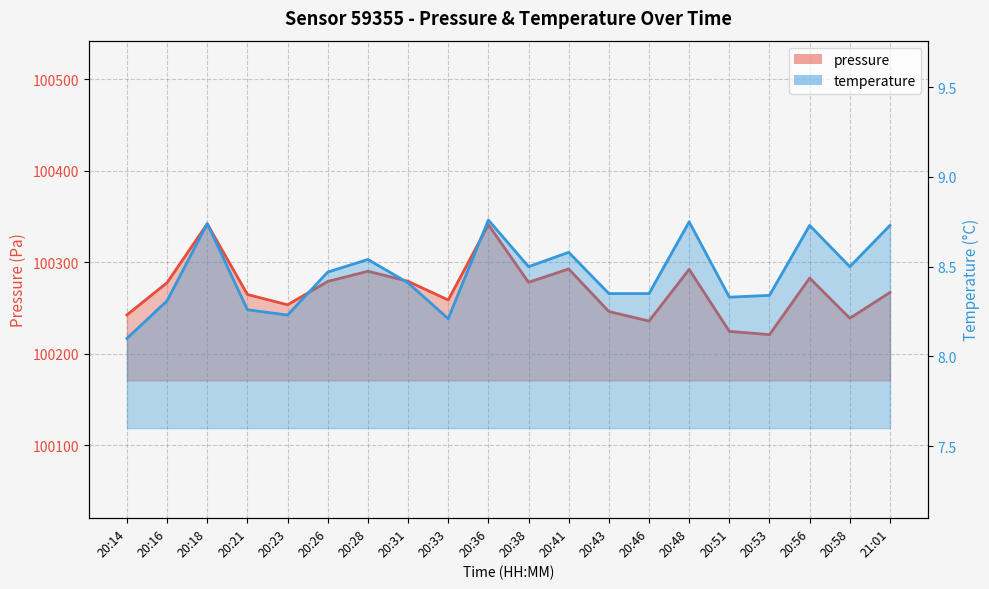

What is the difference between the maximum and minimum values in the temperature series?

0.7